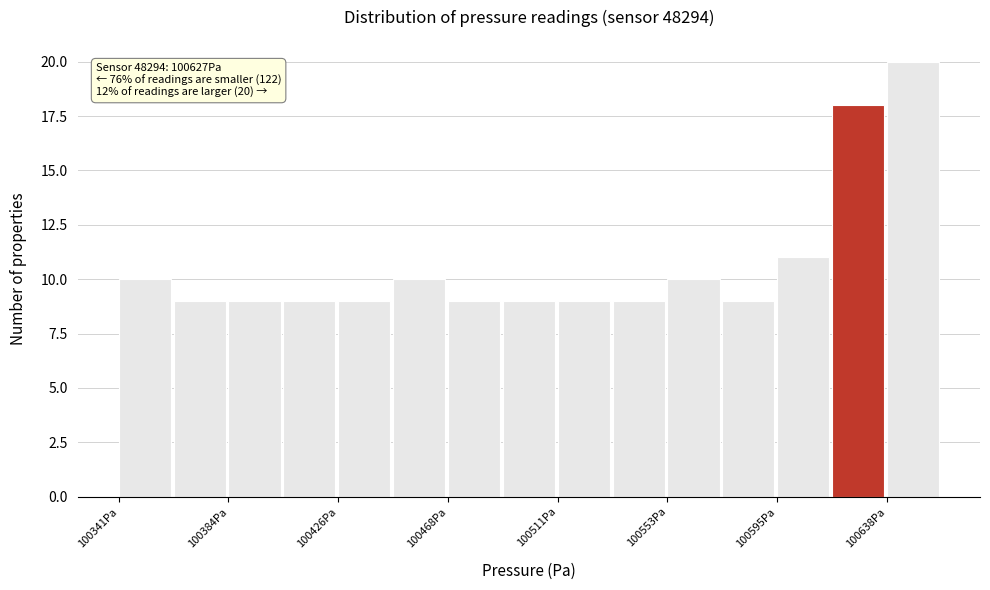

Over which range of the x-axis is the bar tallest?

100640 to 100660